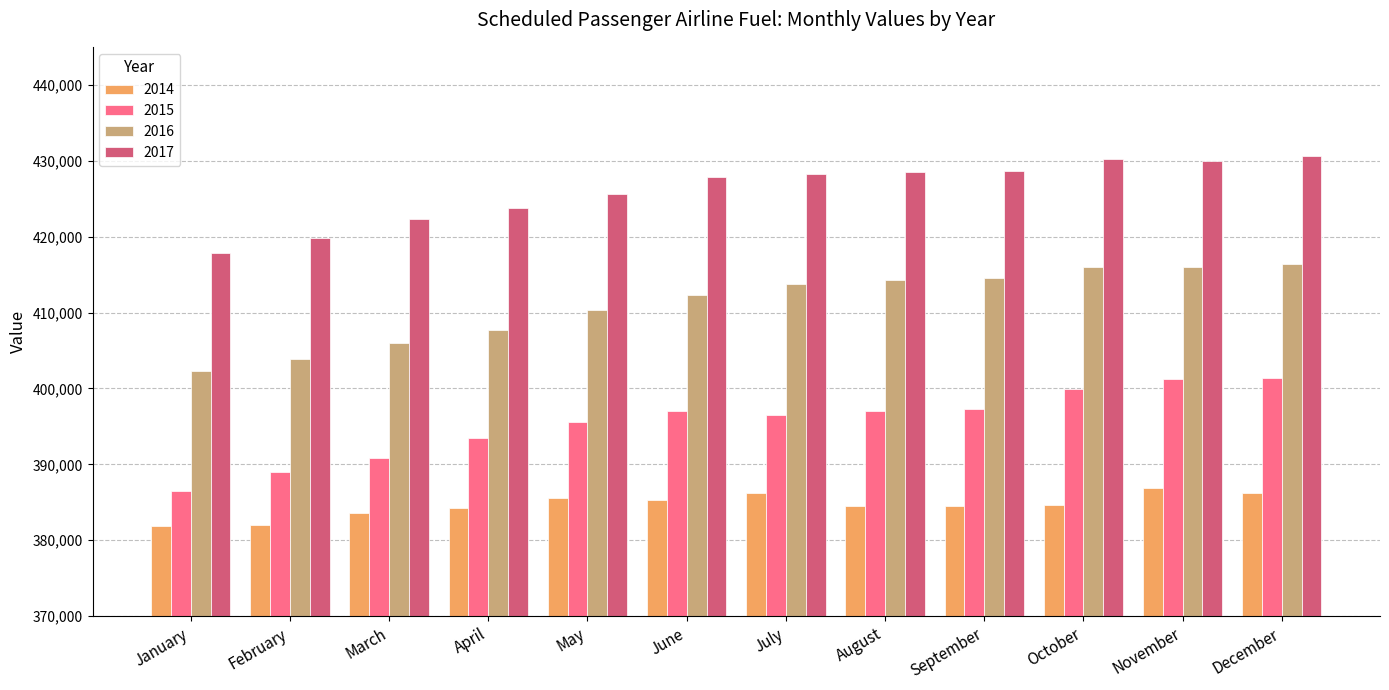

Which series has the widest spread of values?

2015